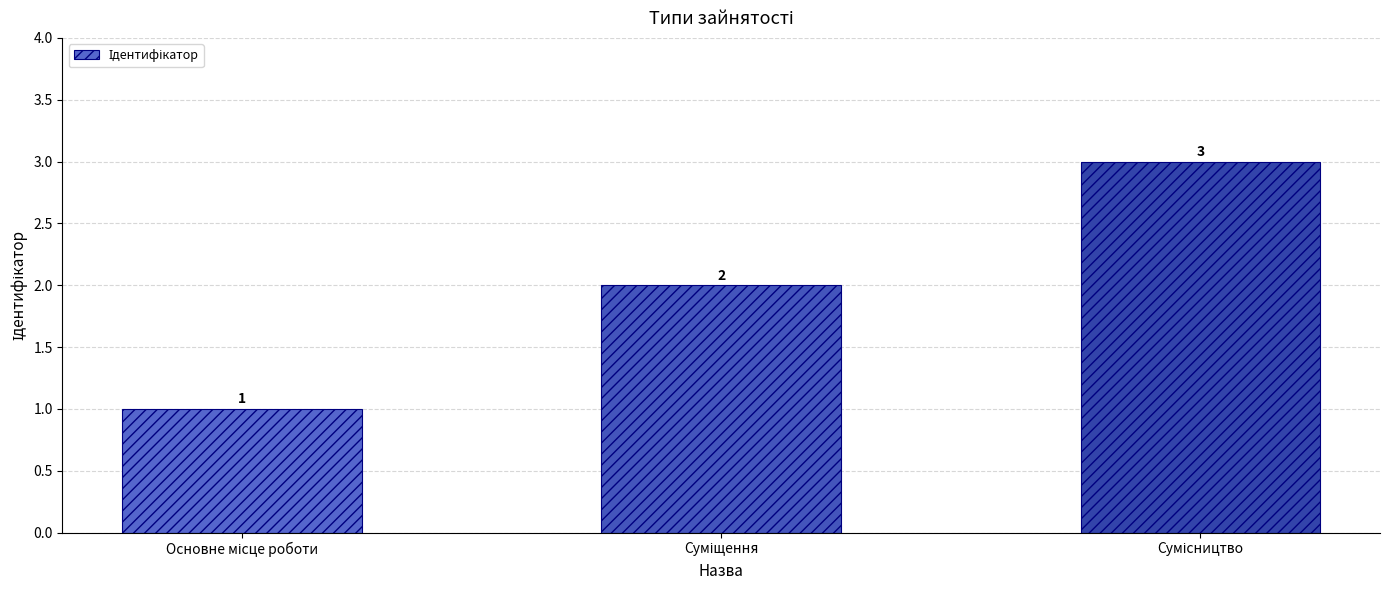

What is the difference between the maximum and minimum values?

2